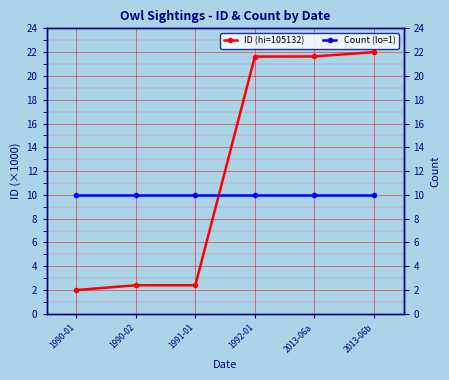

What is the total value across all series at 1991-01?

12.4